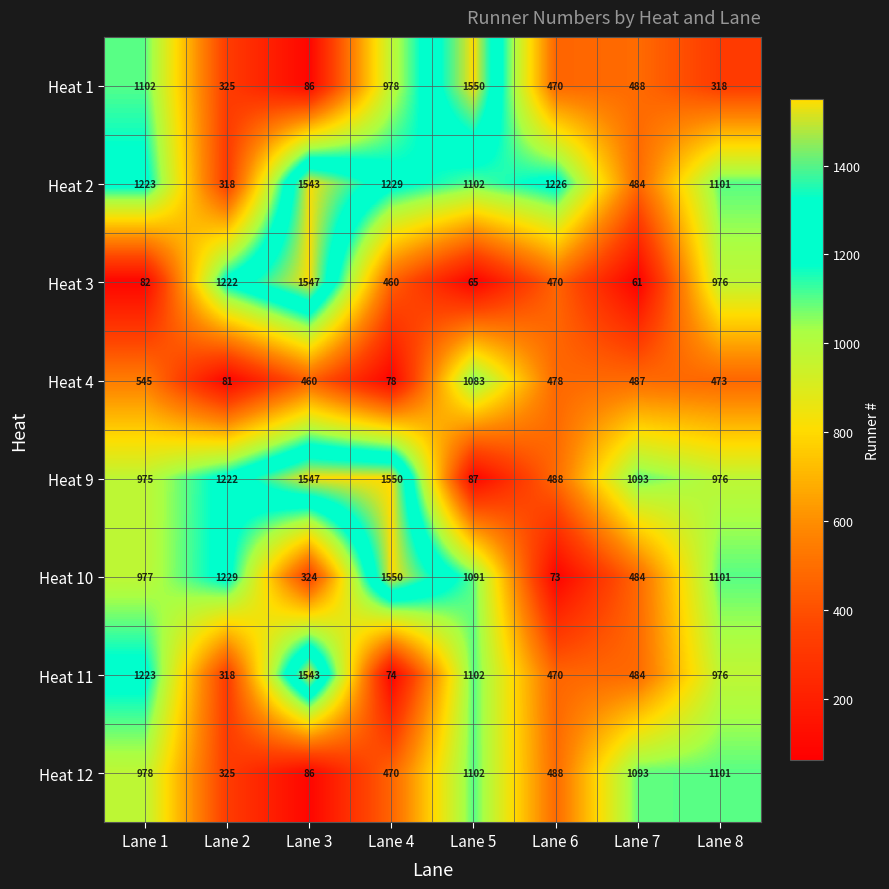

Count the number of data series in this chart.

8